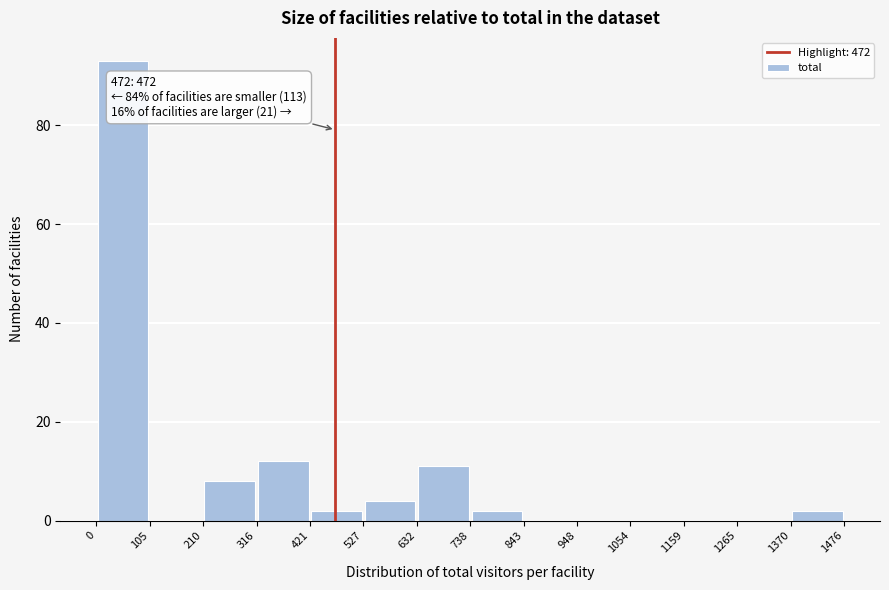

Which range on the x-axis has the tallest bar?

0 to 105